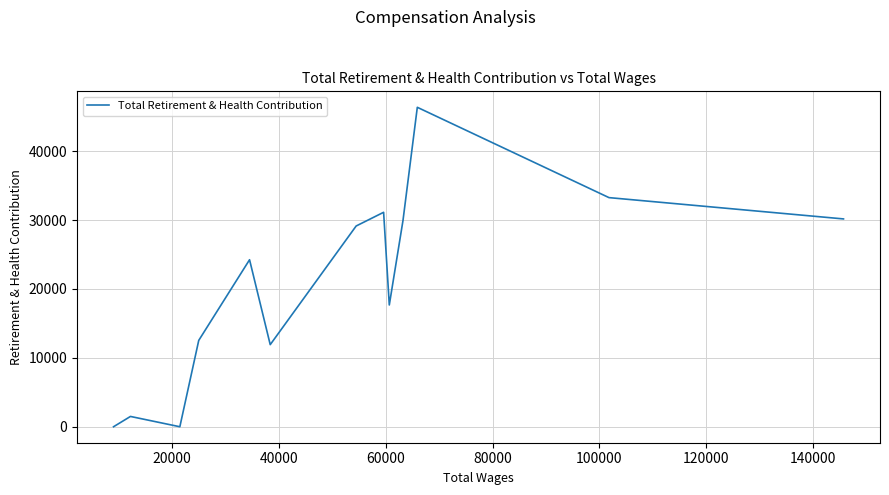

How many lines are shown in the chart?

1